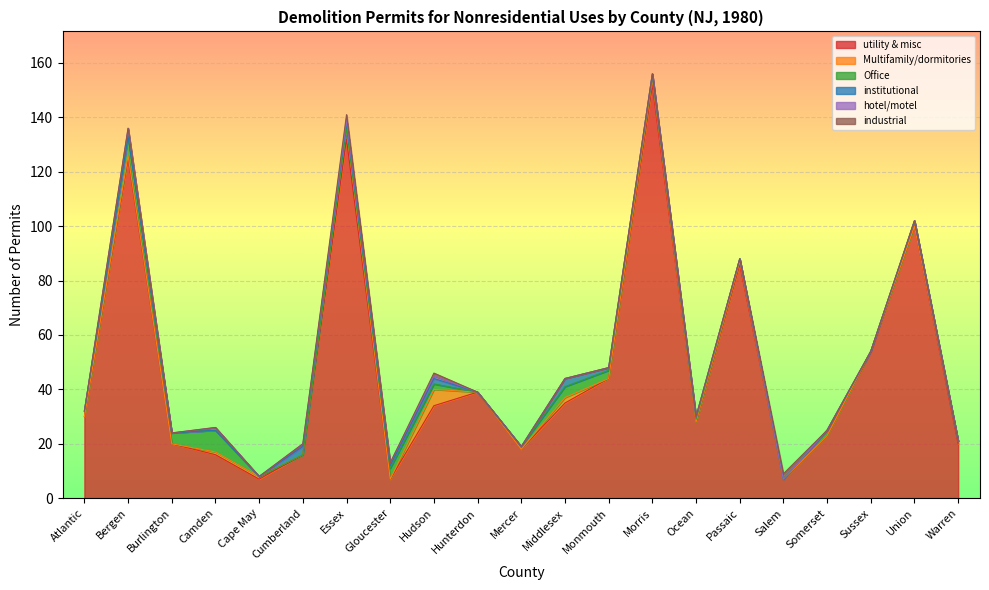

True or false: utility & misc and hotel/motel intersect in this chart.

False